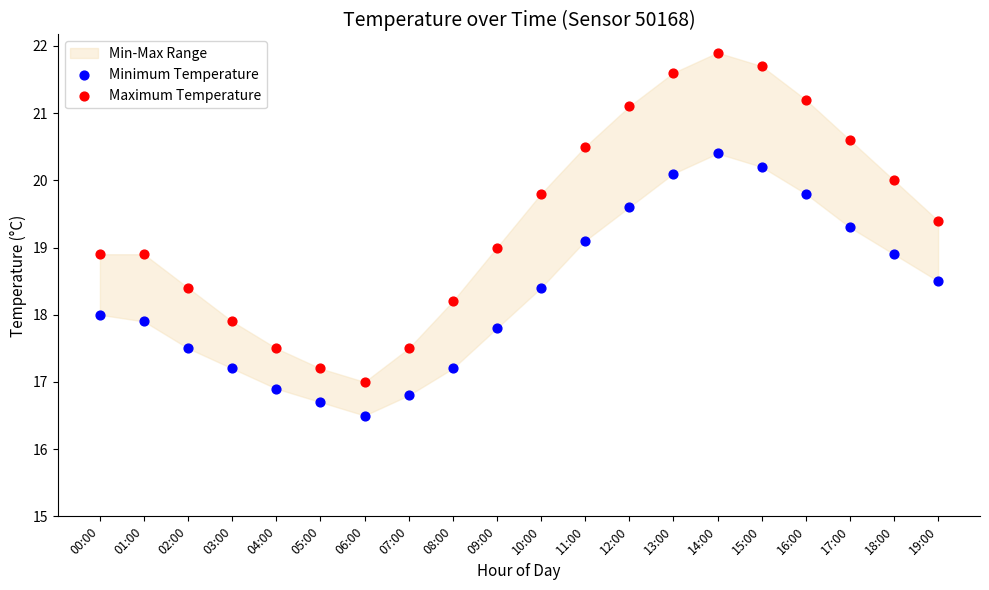

Which series reaches the minimum Y coordinate?

Minimum Temperature